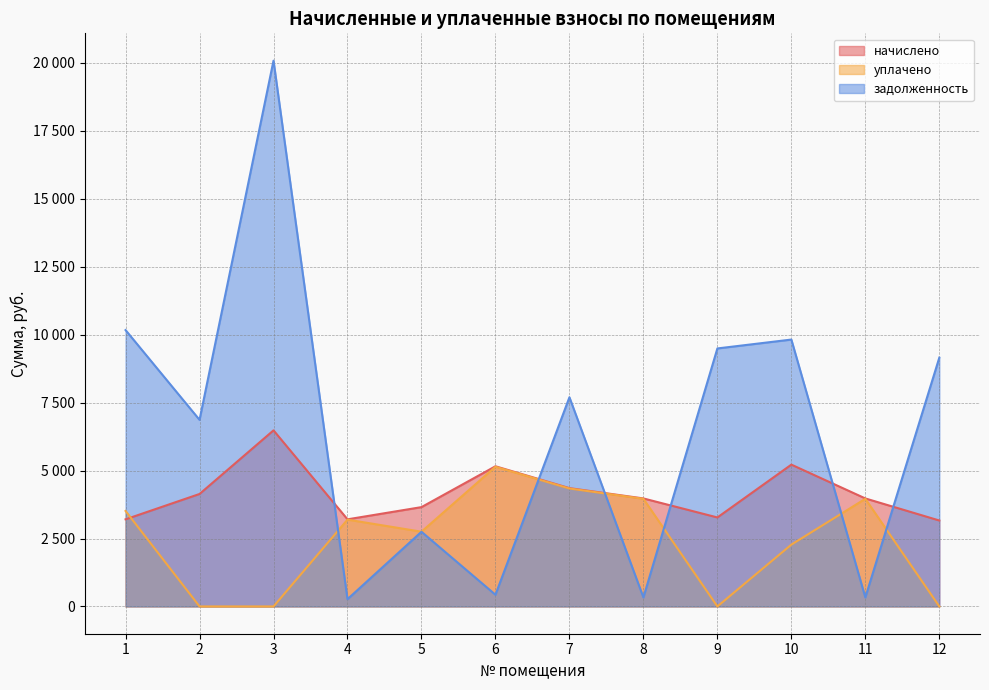

Which series ends up on top after the final intersection of начислено and уплачено?

начислено